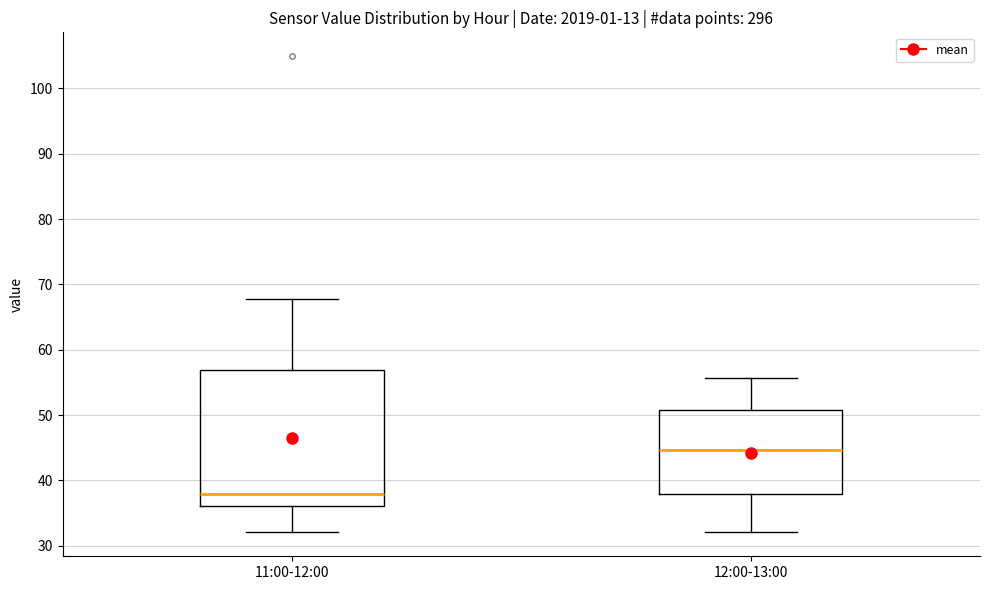

Where does the lower whisker of the box for 12:00-13:00 end on the y-axis? The values are not printed on the chart, so give them approximately, as read against the axis.

32